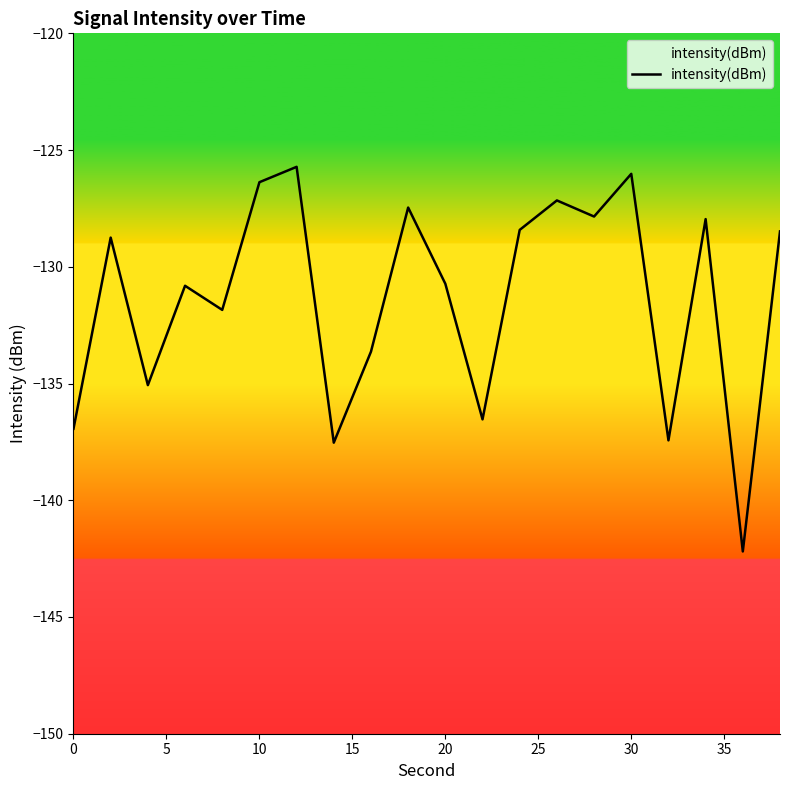

What is the difference between the maximum and minimum values?

16.5